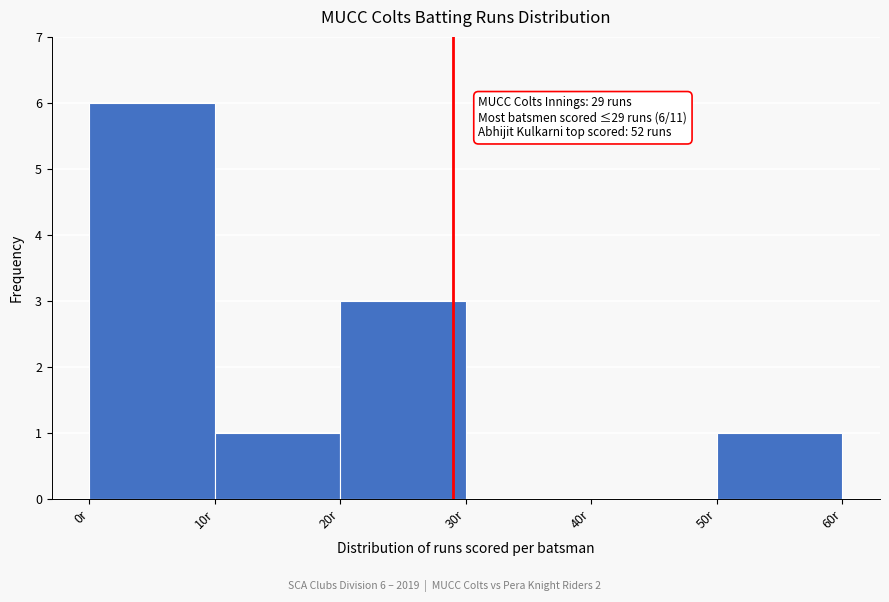

Which range on the x-axis has the tallest bar?

0 to 10